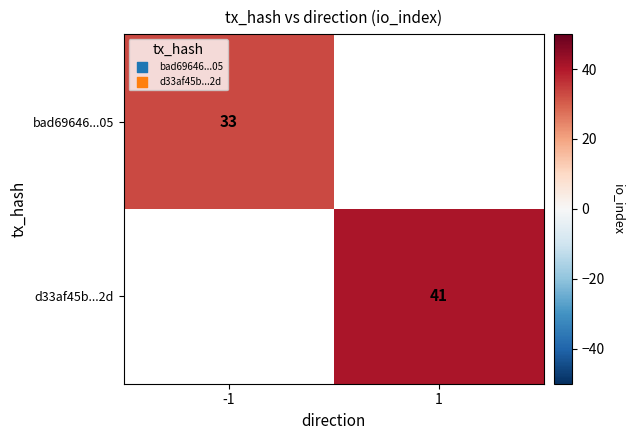

True or false: d33af45b...2d has a value of 29 at 1.

False